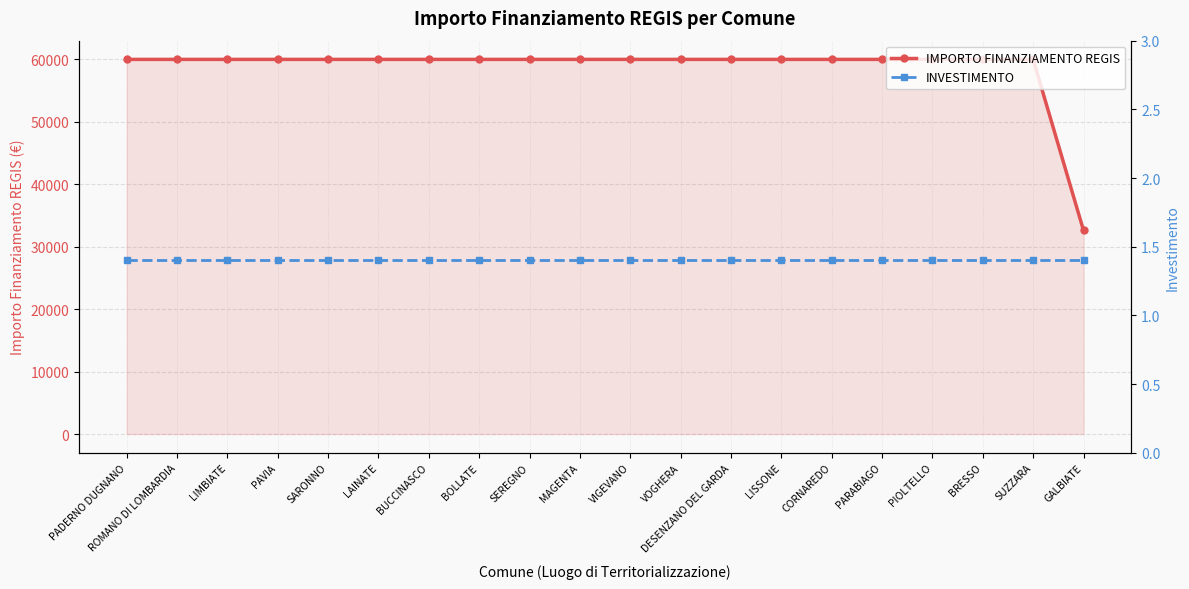

What are all the series names shown in the legend?

IMPORTO FINANZIAMENTO REGIS, INVESTIMENTO